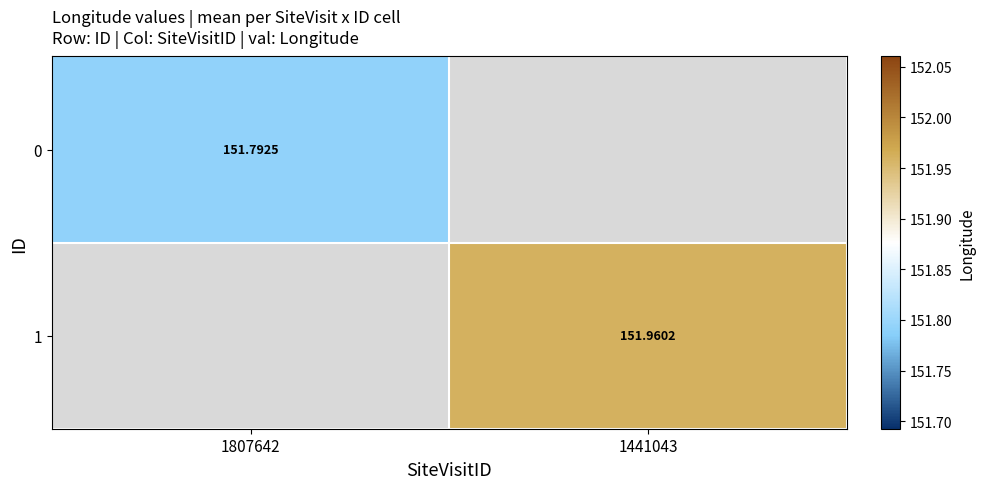

Is the value of 1 at 1441043 greater than the value of 0 at 1807642?

Yes